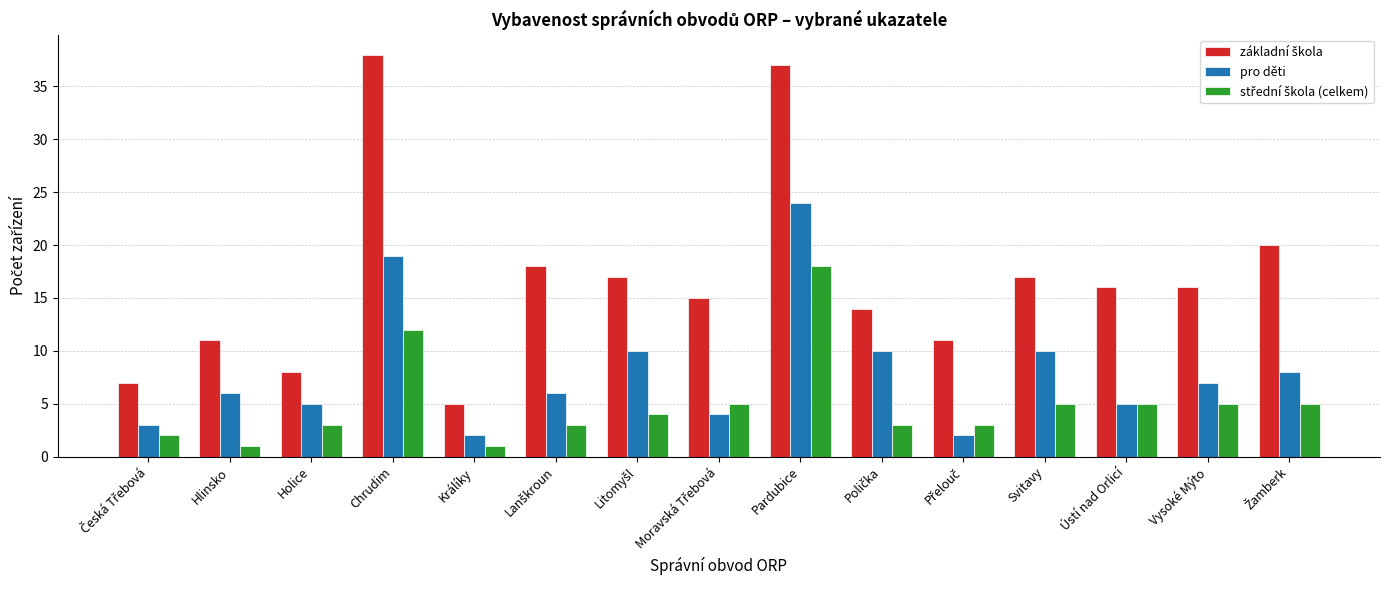

What is the greatest value displayed?

38